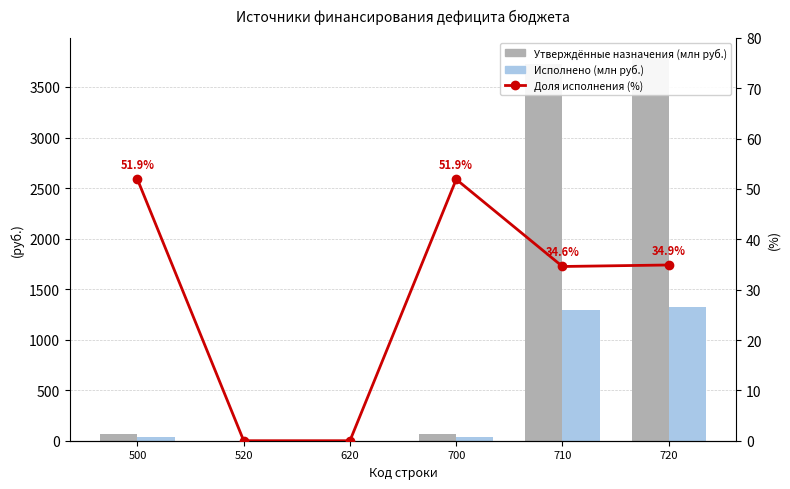

What are all the series names shown in the legend?

Утверждённые назначения (млн руб.), Исполнено (млн руб.), Доля исполнения (%)